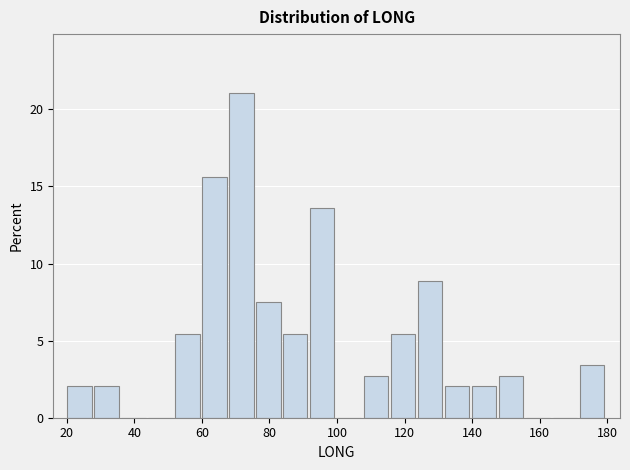

Around what value on the x-axis is the tallest bar? Give the approximate position of its centre, as read against the axis.

72